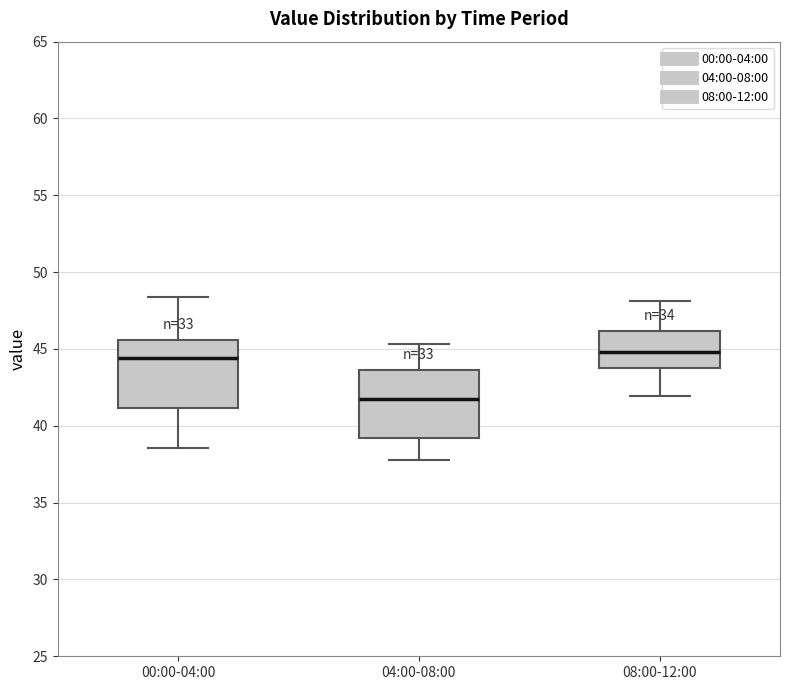

Reading left to right, transcribe this box plot: for each box, give where its median line is, the range the box spans, and where its two whiskers end, as read against the y-axis. The values are not printed on the chart, so give them approximately, as read against the axis.

00:00-04:00: median 44.5, box 41.0 to 45.5, whiskers 38.5 to 48.5
04:00-08:00: median 42.0, box 39.0 to 43.5, whiskers 38.0 to 45.5
08:00-12:00: median 45.0, box 43.5 to 46.0, whiskers 42.0 to 48.0